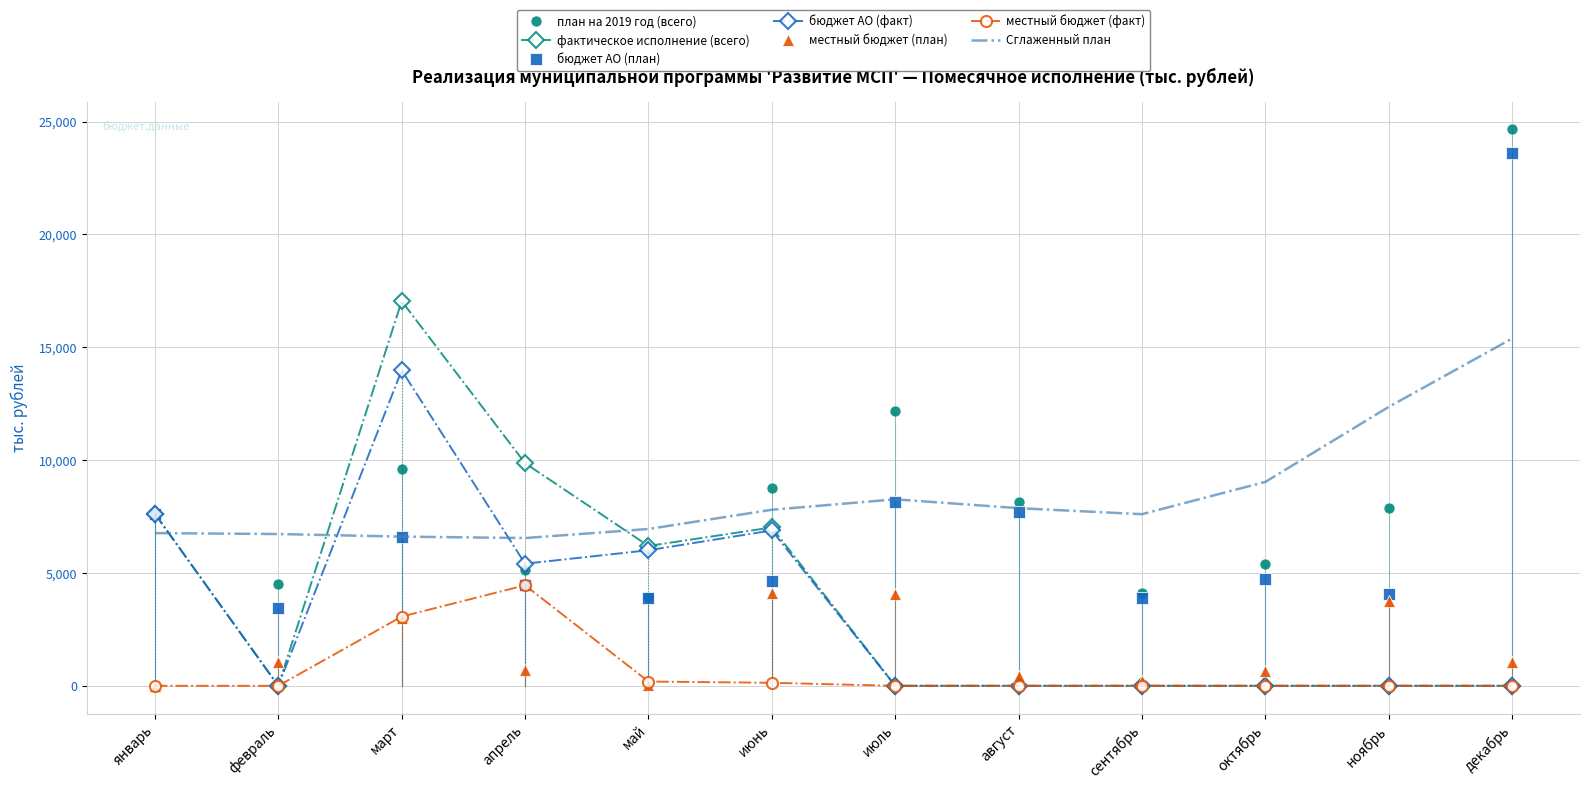

List the labels in order of бюджет АО (план) value, largest first.

декабрь, июль, август, январь, март, октябрь, июнь, апрель, ноябрь, май, сентябрь, февраль